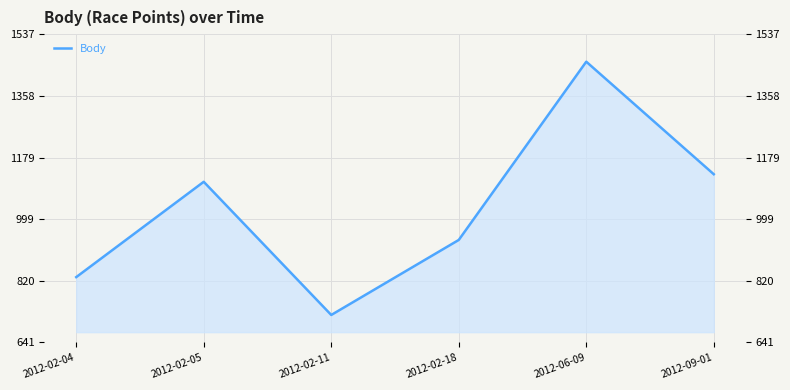

How many interior local peaks (higher than both neighbors) does the data have?

2